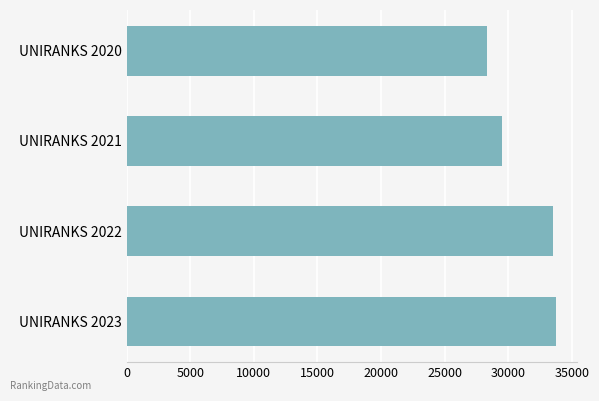

True or false: the data shows 13003 at UNIRANKS 2023.

False